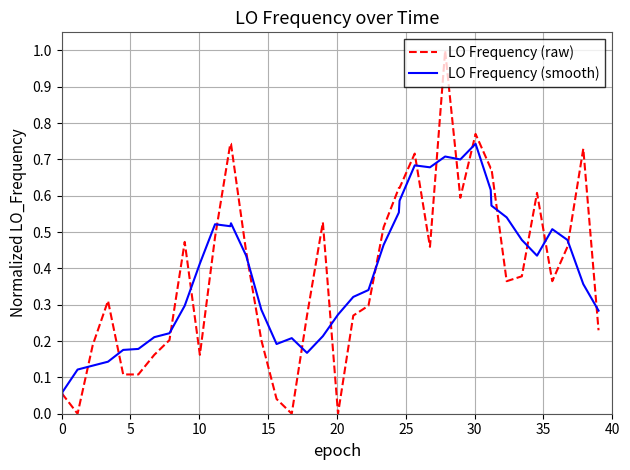

Rank the series by their maximum value, from lowest to highest.

LO Frequency (smooth), LO Frequency (raw)